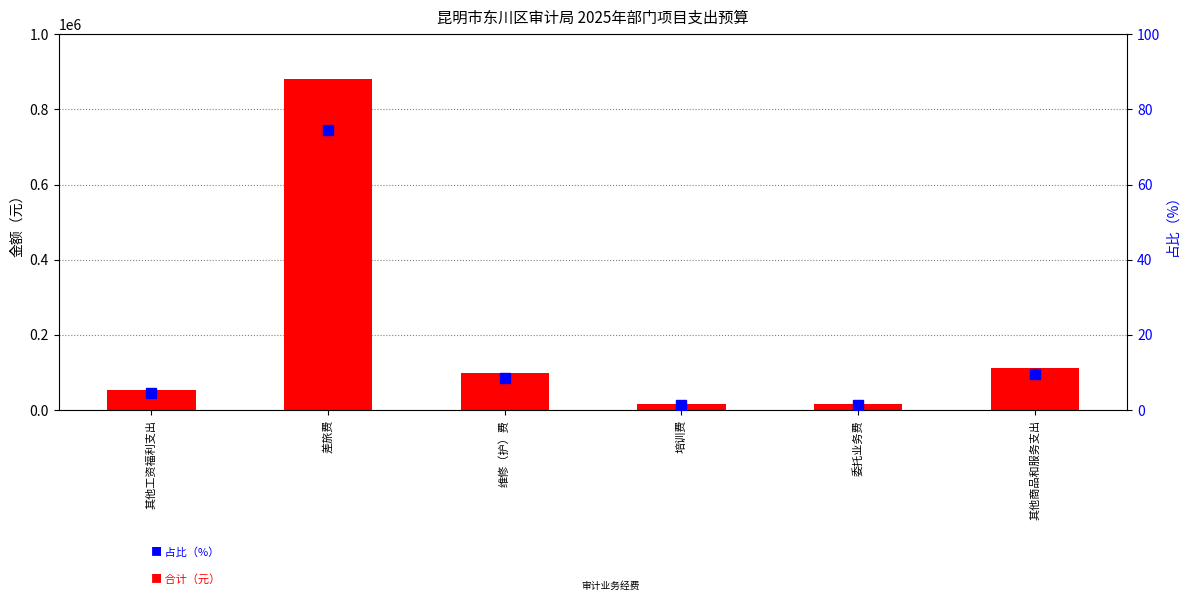

The value of 合计 at 其他商品和服务支出 is 198221.4. True or false?

False